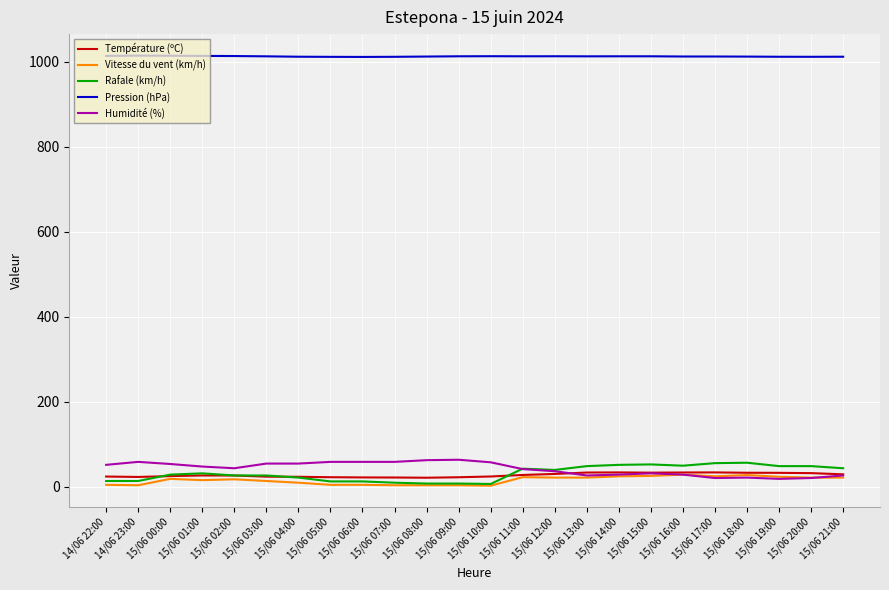

What is the maximum value for Humidité (%)?

63.0